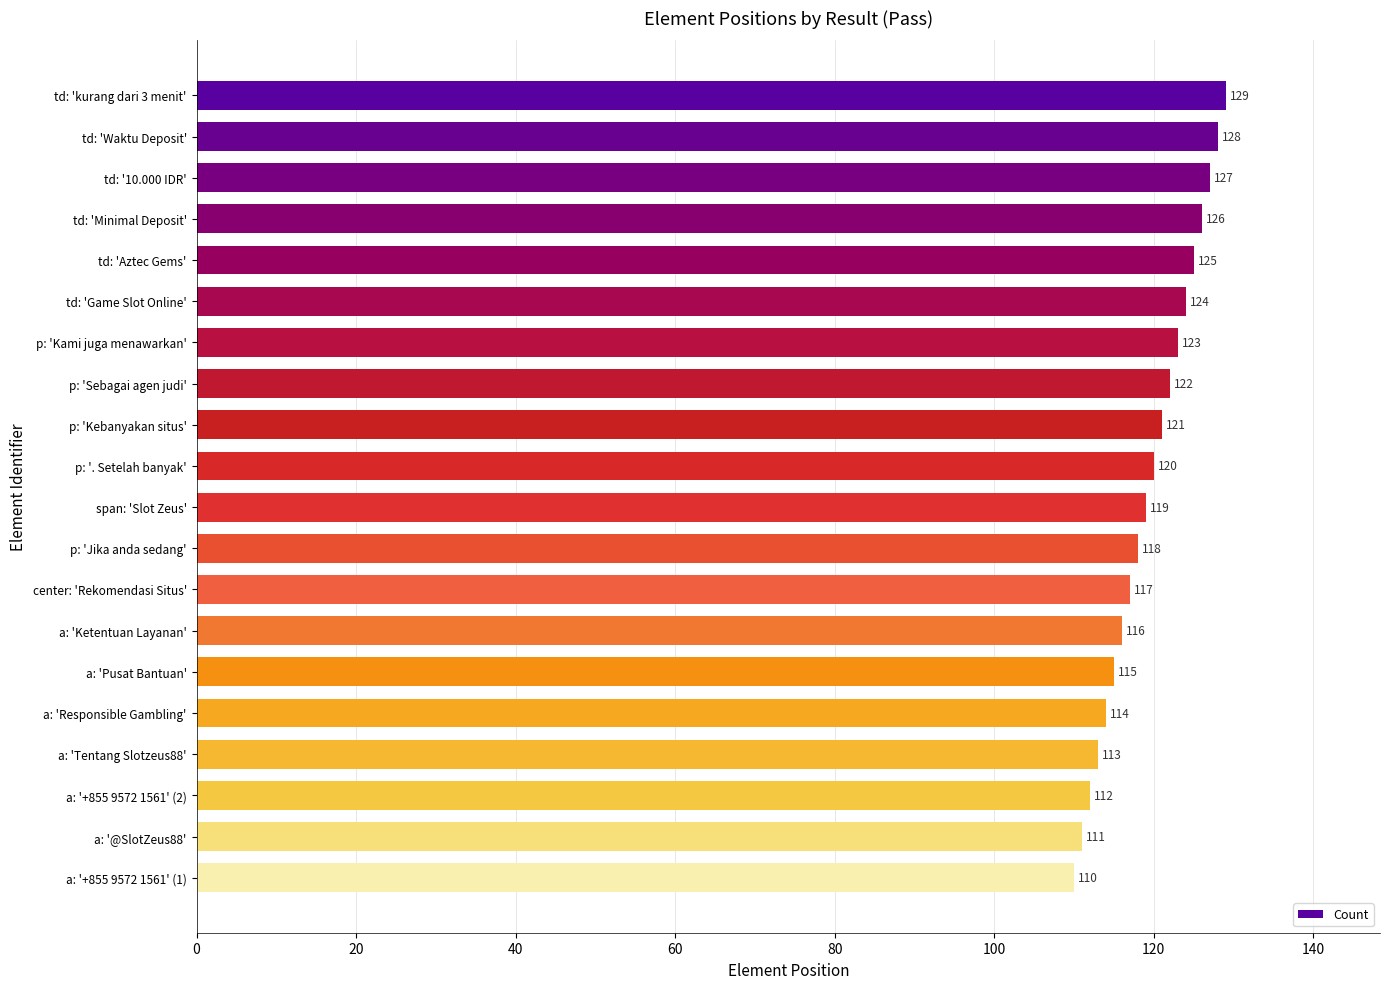

What is the sum of all values?

2390